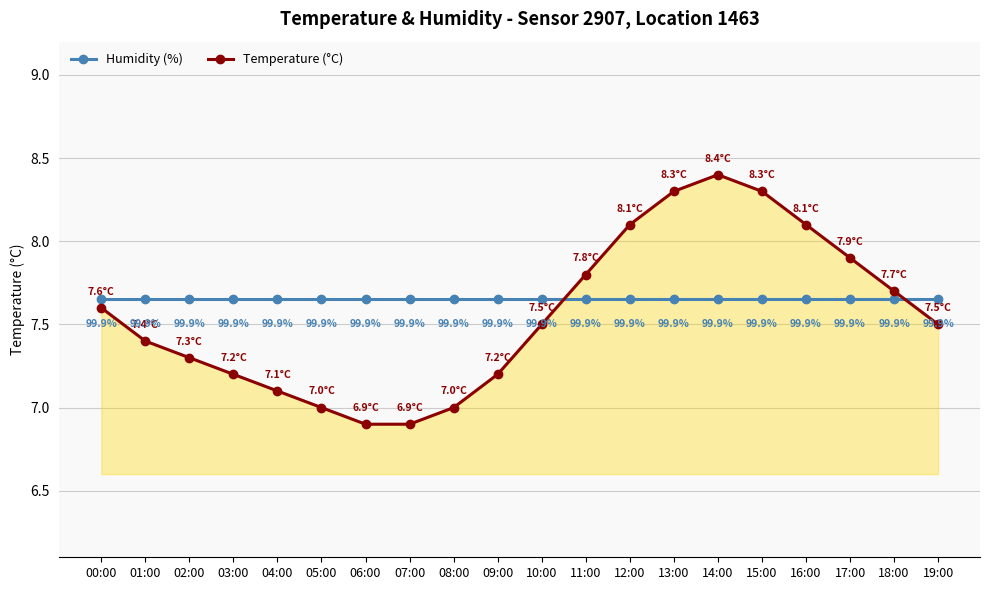

At how many categories does at least one series exceed 7?

20